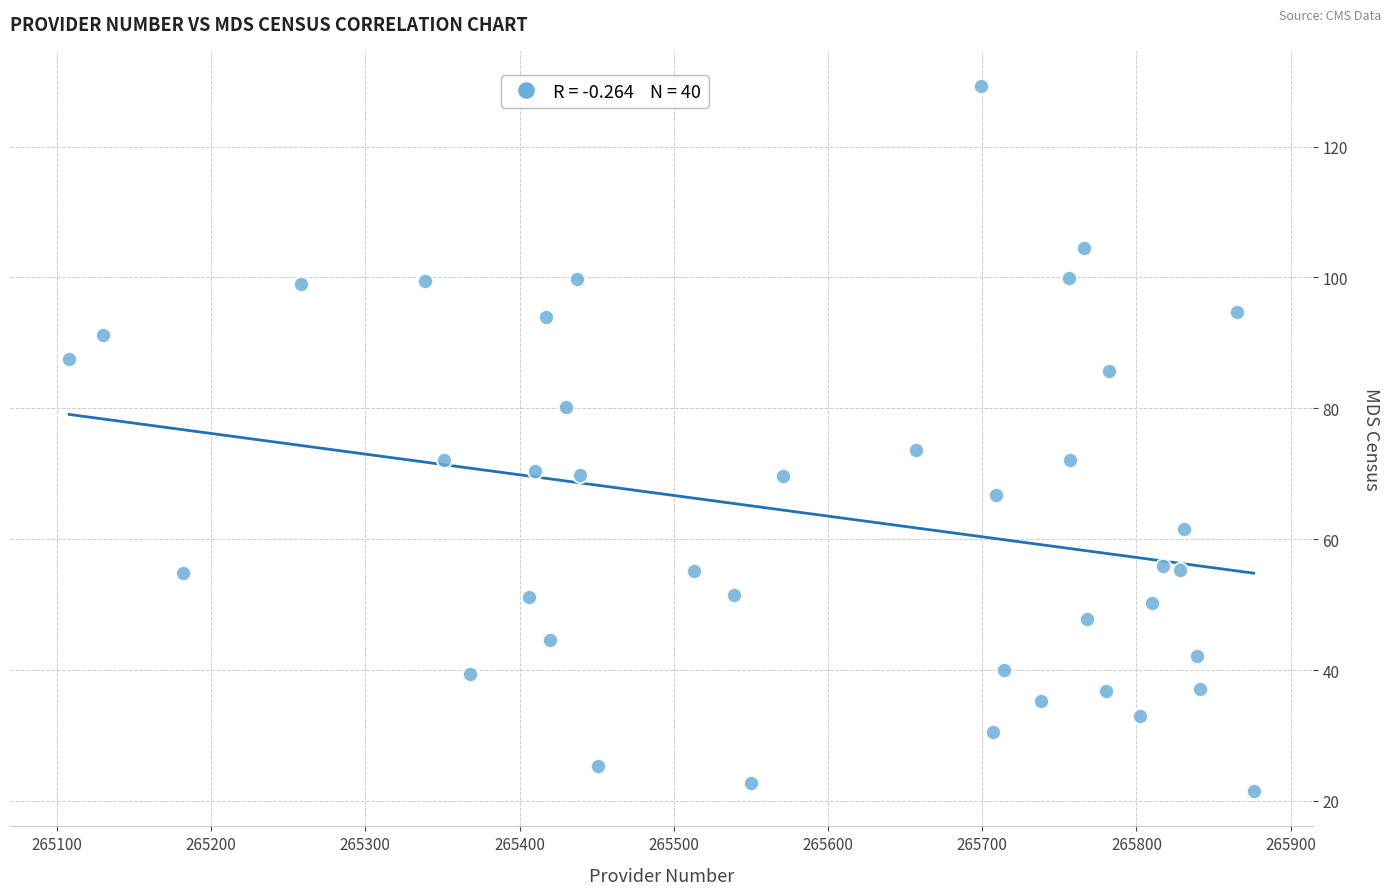

What Y value in the scatter plot is closest to 75?

73.7